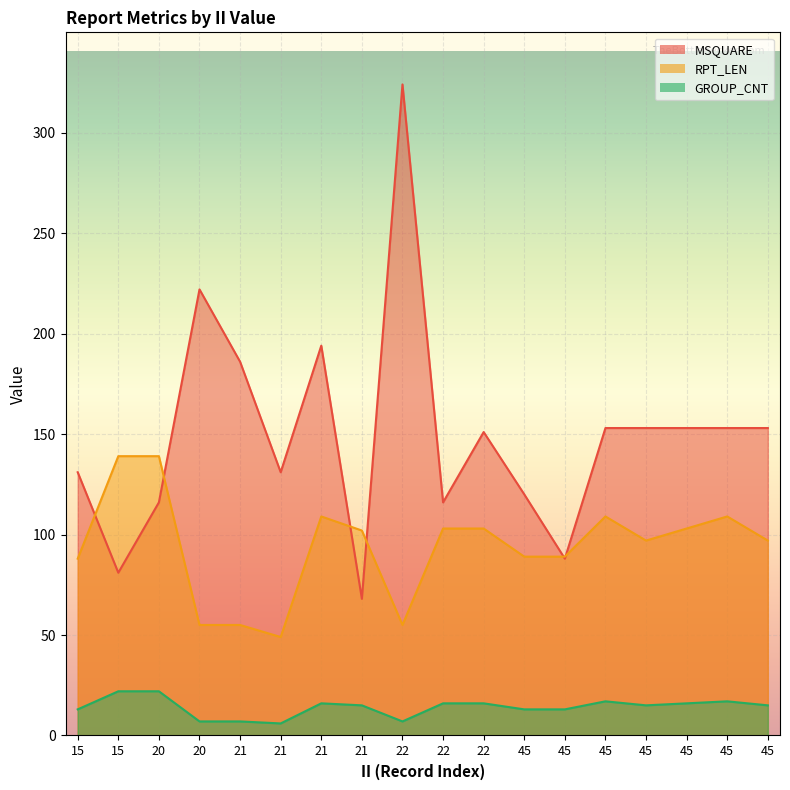

Reading right to left, what are all the values shown in this chart?

MSQUARE: 45=153	45=153	45=153	45=153	45=153	45=88	45=120	22=151	22=116	22=324	21=68	21=194	21=131	21=186	20=222	20=116	15=81	15=131
RPT_LEN: 45=97	45=109	45=103	45=97	45=109	45=89	45=89	22=103	22=103	22=55	21=102	21=109	21=49	21=55	20=55	20=139	15=139	15=88
GROUP_CNT: 45=15	45=17	45=16	45=15	45=17	45=13	45=13	22=16	22=16	22=7	21=15	21=16	21=6	21=7	20=7	20=22	15=22	15=13